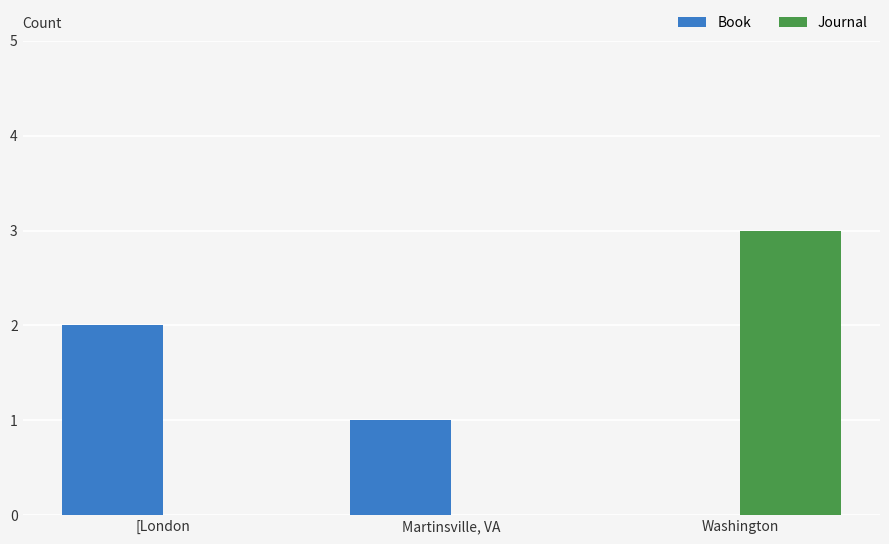

At which label does Book first exceed 1?

[London